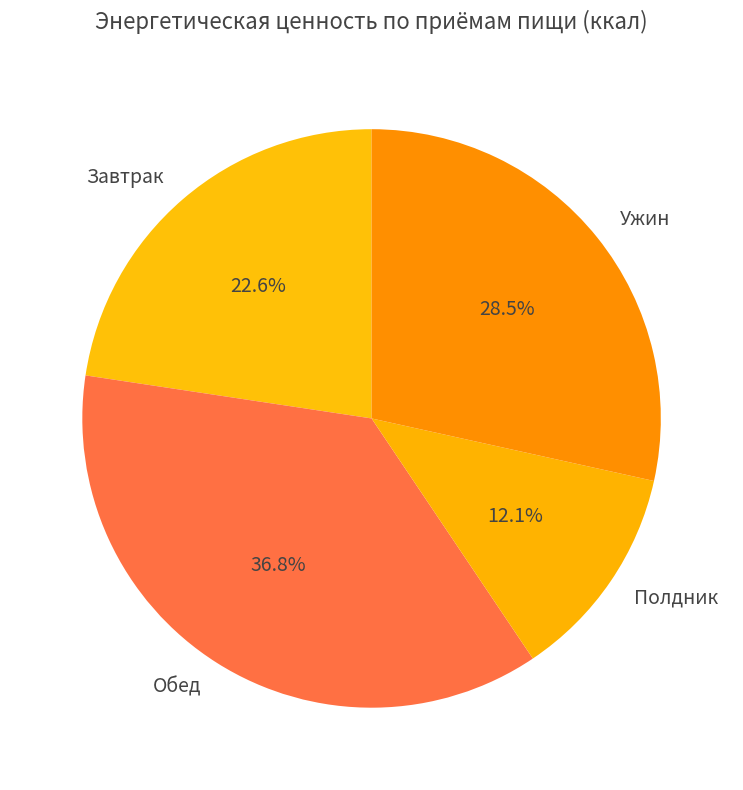

Between Ужин and Полдник, which is larger?

Ужин